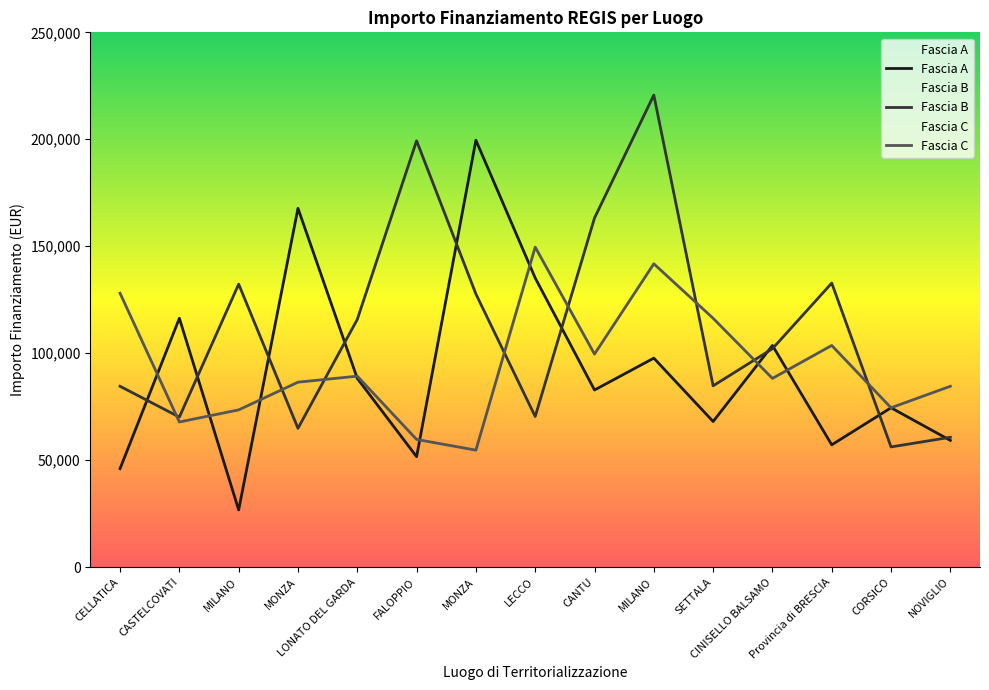

What is the highest value of the Fascia C series?

149604.4